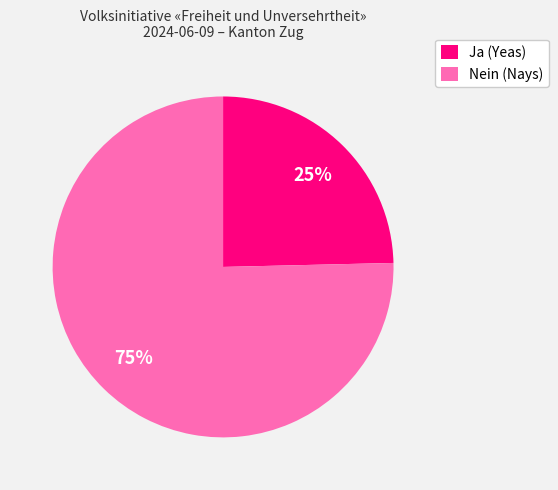

Is Nein (Nays) the majority of the pie?

Yes